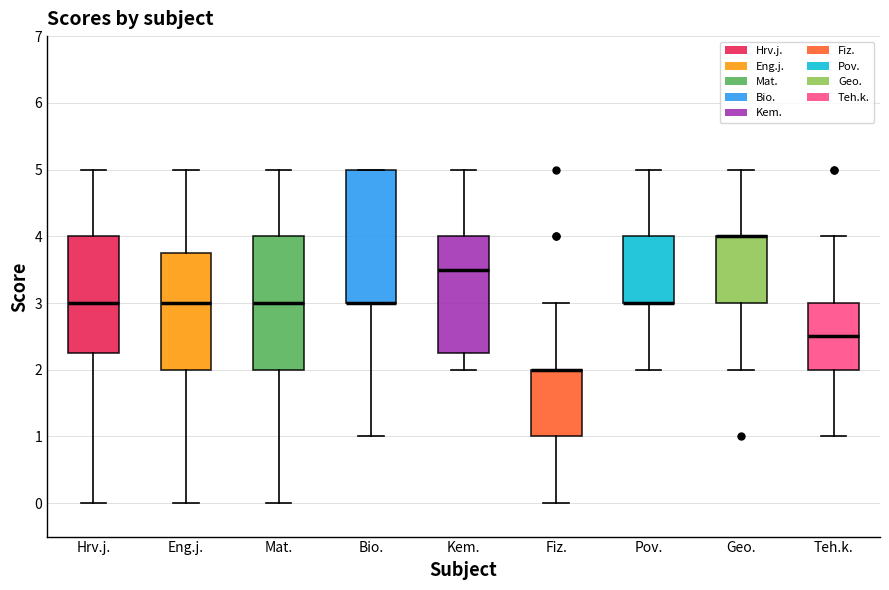

Reading left to right, transcribe this box plot: for each box, give where its median line is, the range the box spans, and where its two whiskers end, as read against the y-axis. The values are not printed on the chart, so give them approximately, as read against the axis.

Hrv.j.: median 3.0, box 2.3 to 4.0, whiskers 0.0 to 5.0
Eng.j.: median 3.0, box 2.0 to 3.8, whiskers 0.0 to 5.0
Mat.: median 3.0, box 2.0 to 4.0, whiskers 0.0 to 5.0
Bio.: median 3.0 (drawn on the box's lower edge), box 3.0 to 5.0, whiskers 1.0 to 5.0
Kem.: median 3.5, box 2.3 to 4.0, whiskers 2.0 to 5.0
Fiz.: median 2.0 (drawn on the box's upper edge), box 1.0 to 2.0, whiskers 0.0 to 3.0
Pov.: median 3.0 (drawn on the box's lower edge), box 3.0 to 4.0, whiskers 2.0 to 5.0
Geo.: median 4.0 (drawn on the box's upper edge), box 3.0 to 4.0, whiskers 2.0 to 5.0
Teh.k.: median 2.5, box 2.0 to 3.0, whiskers 1.0 to 4.0